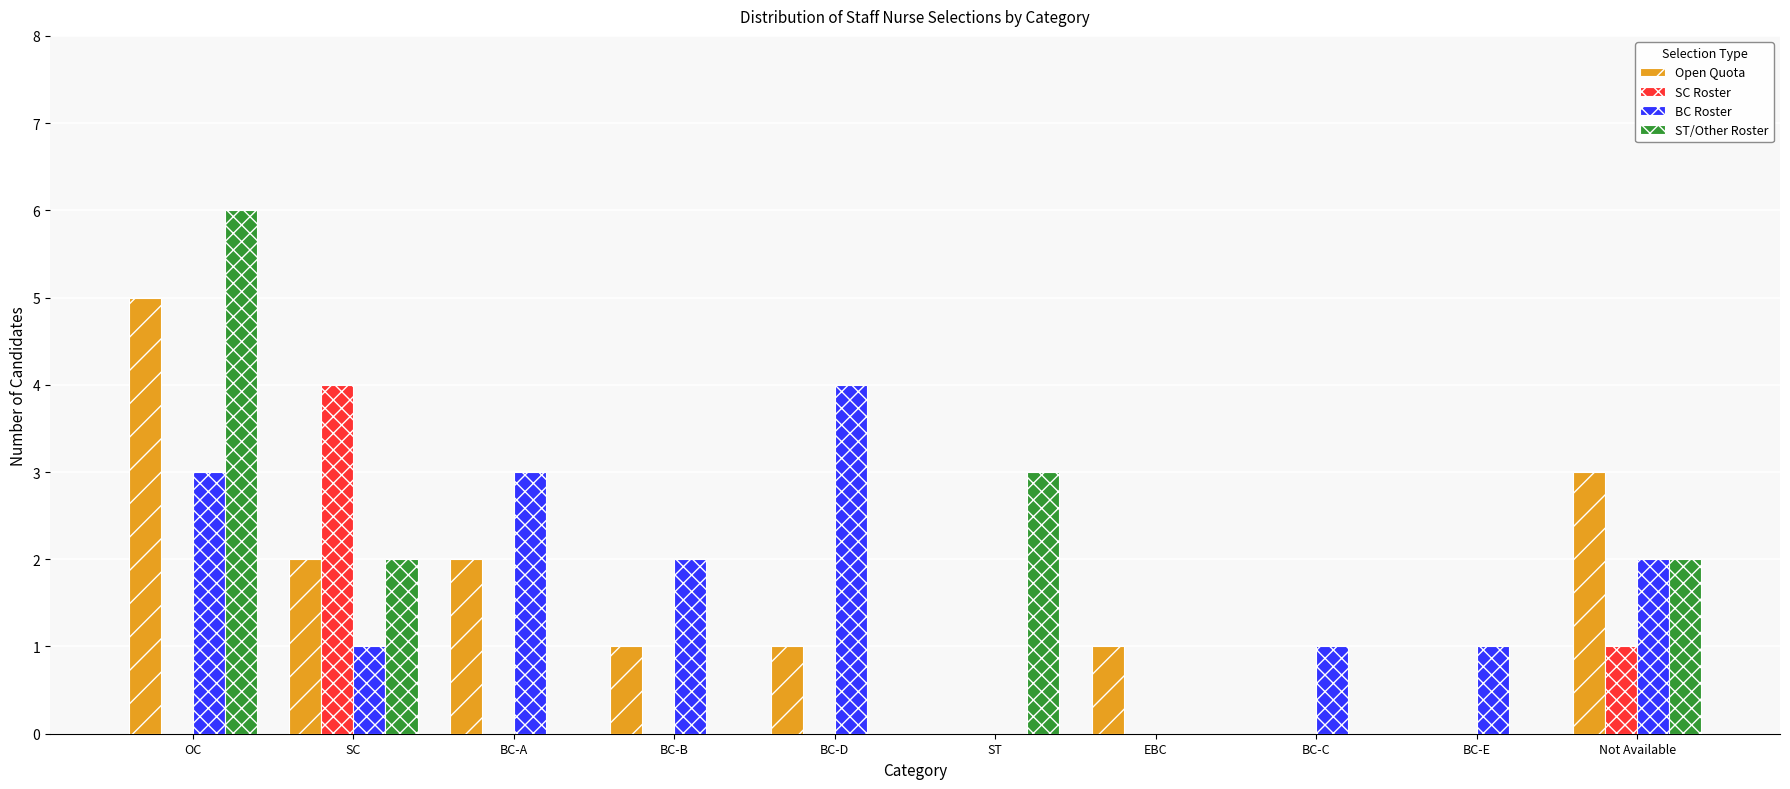

Is the value of Open Quota at Not Available greater than the value of SC Roster at BC-E?

Yes